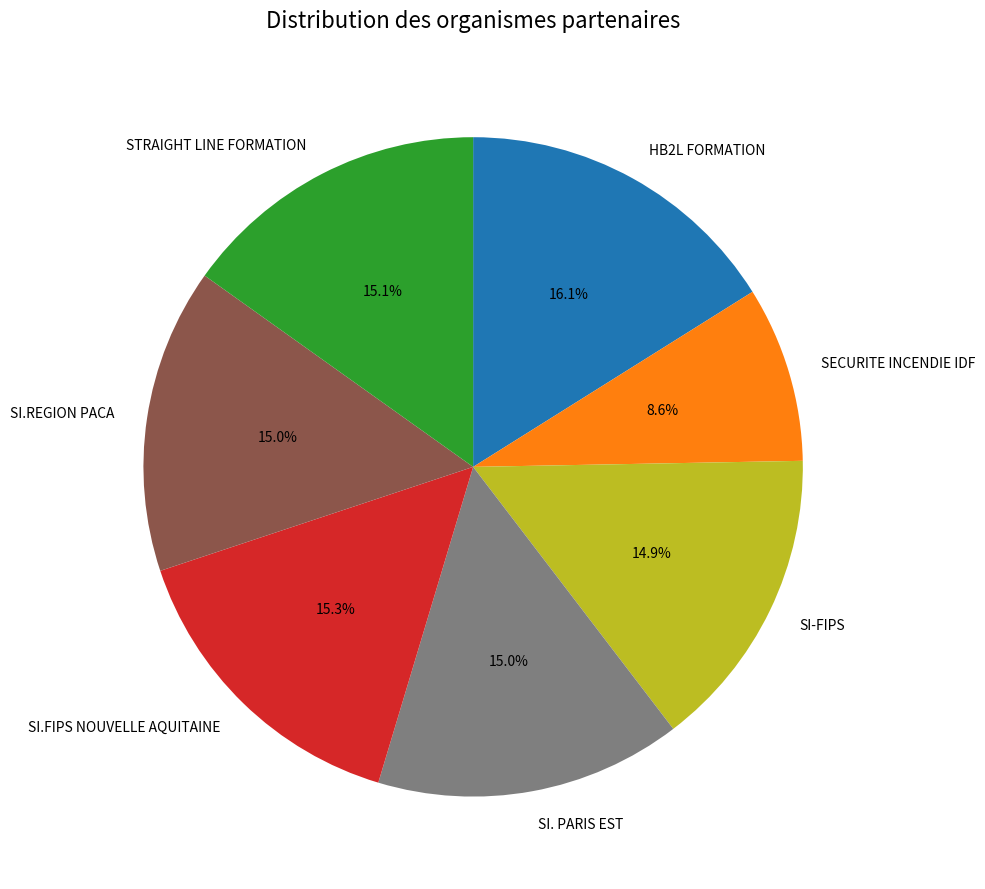

What is the total percentage of SI-FIPS and SI.REGION PACA?

29.9%